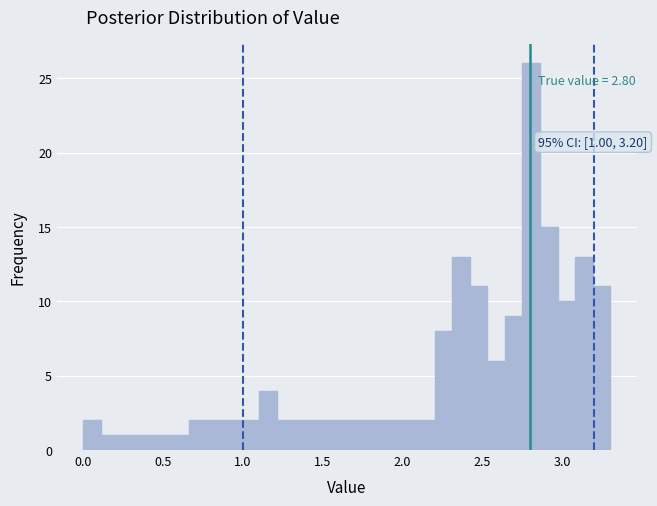

Read against the x-axis, roughly where is the centre of the tallest bar?

2.80